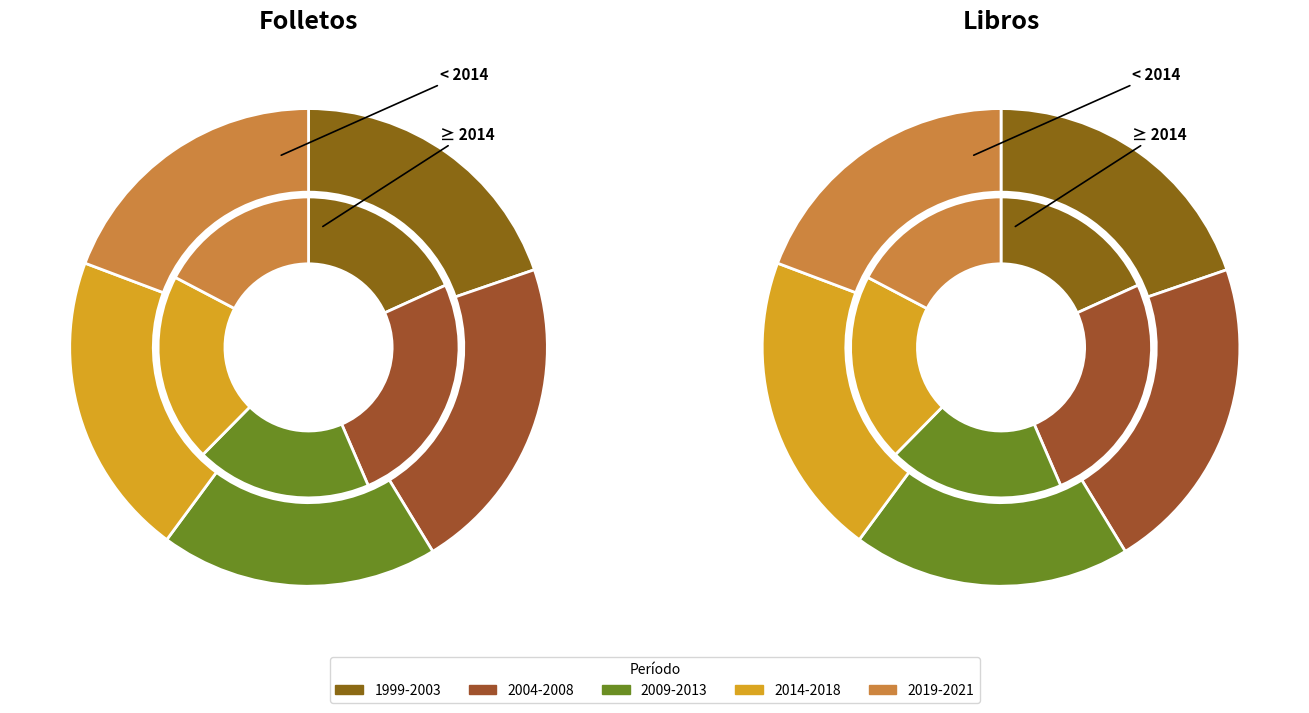

What portion of the pie excludes 2001?

96.8%